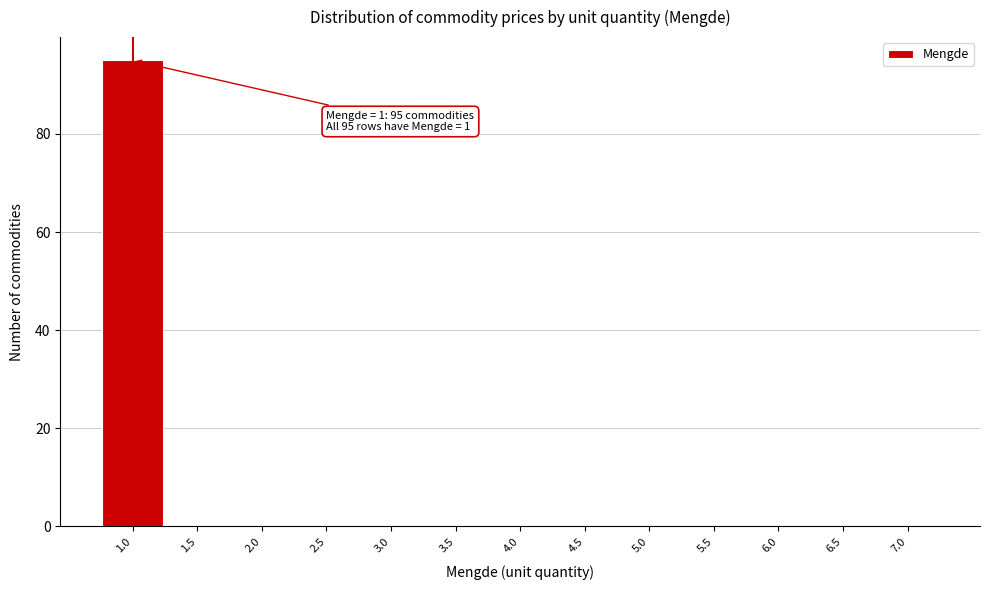

Over which range of the x-axis is the bar tallest?

0.75 to 1.25